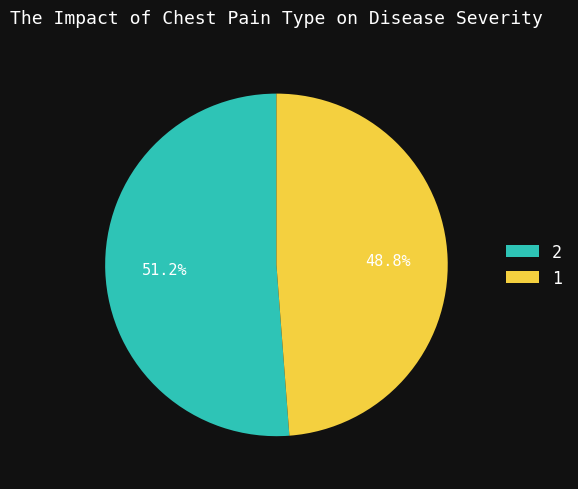

Which has a higher value, 1 or 2?

2